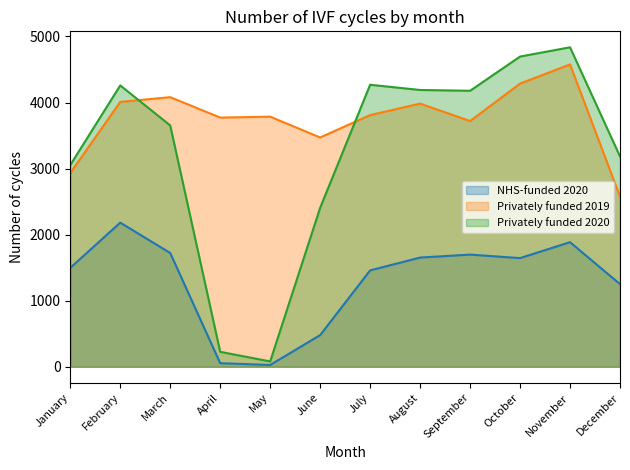

What is the minimum value shown in the chart?

27